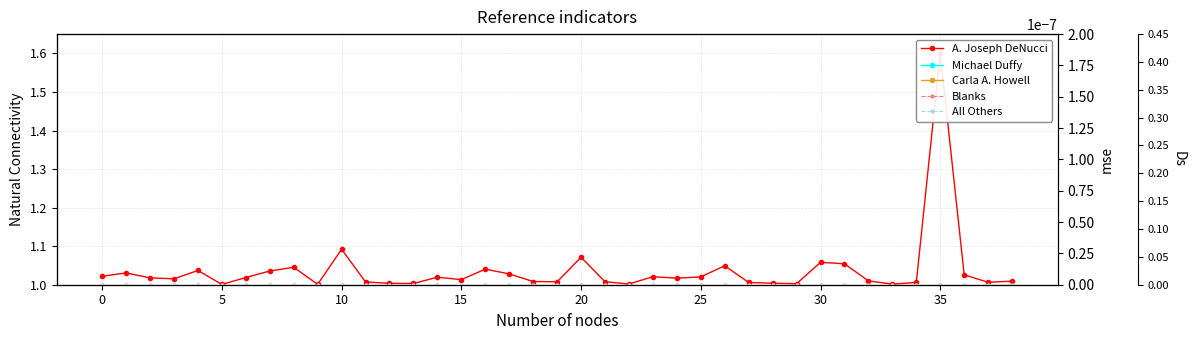

What is the label of the 36th point from the left?

35